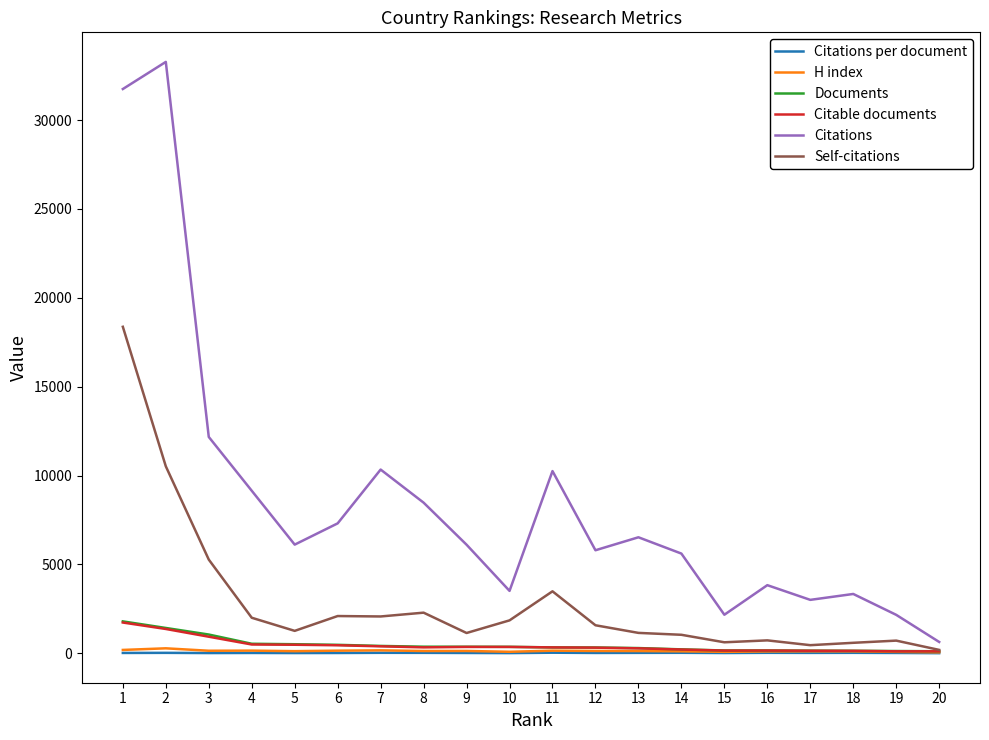

Is this an area chart (filled region under the line)?

No